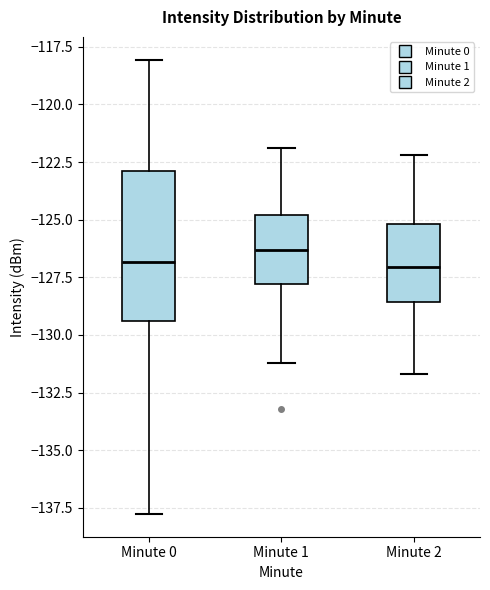

Reading left to right, read every box against the y-axis: the position of its median line, the range the box covers, and the ends of its whiskers. The values are not printed on the chart, so give them approximately, as read against the axis.

Minute 0: median -127.0, box -129.5 to -123.0, whiskers -138.0 to -118.0
Minute 1: median -126.5, box -128.0 to -125.0, whiskers -131.0 to -122.0
Minute 2: median -127.0, box -128.5 to -125.0, whiskers -131.5 to -122.0